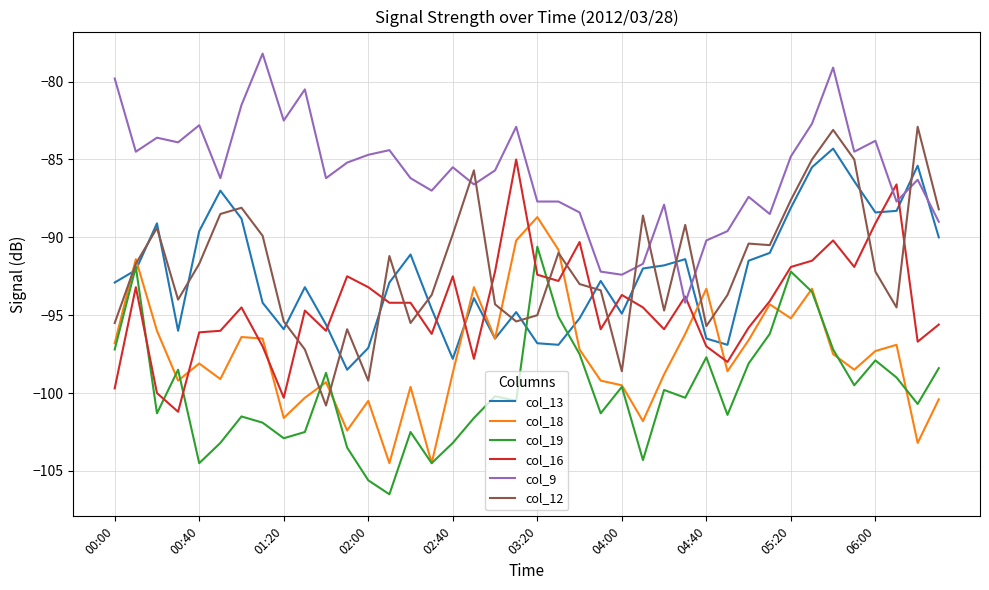

How many intersections are there between col_16 and col_12?

12